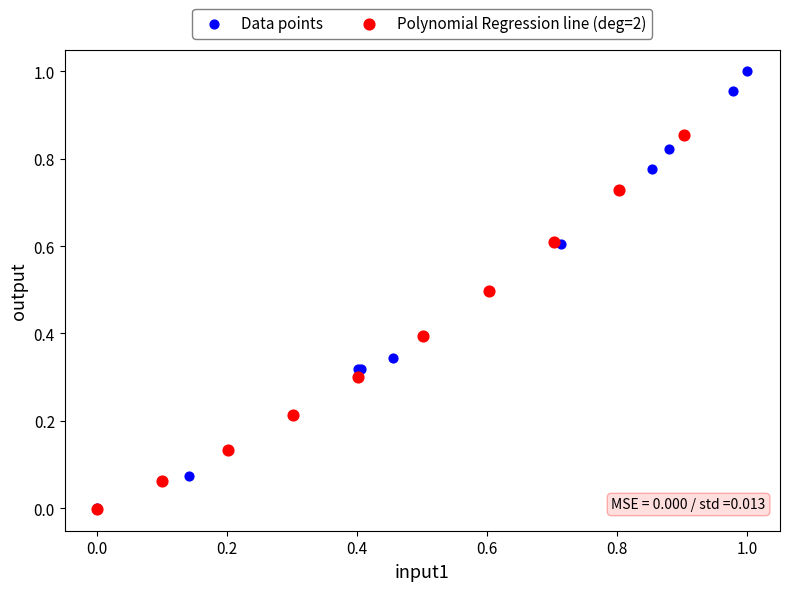

Which series contains the highest Y value?

Data points